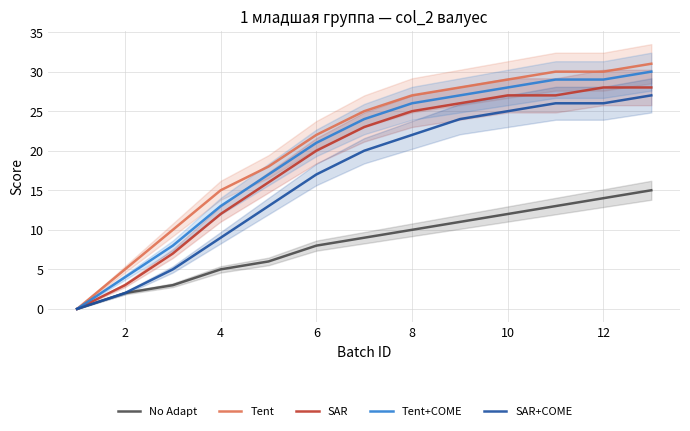

Which has a higher value, 12 or 8?

12